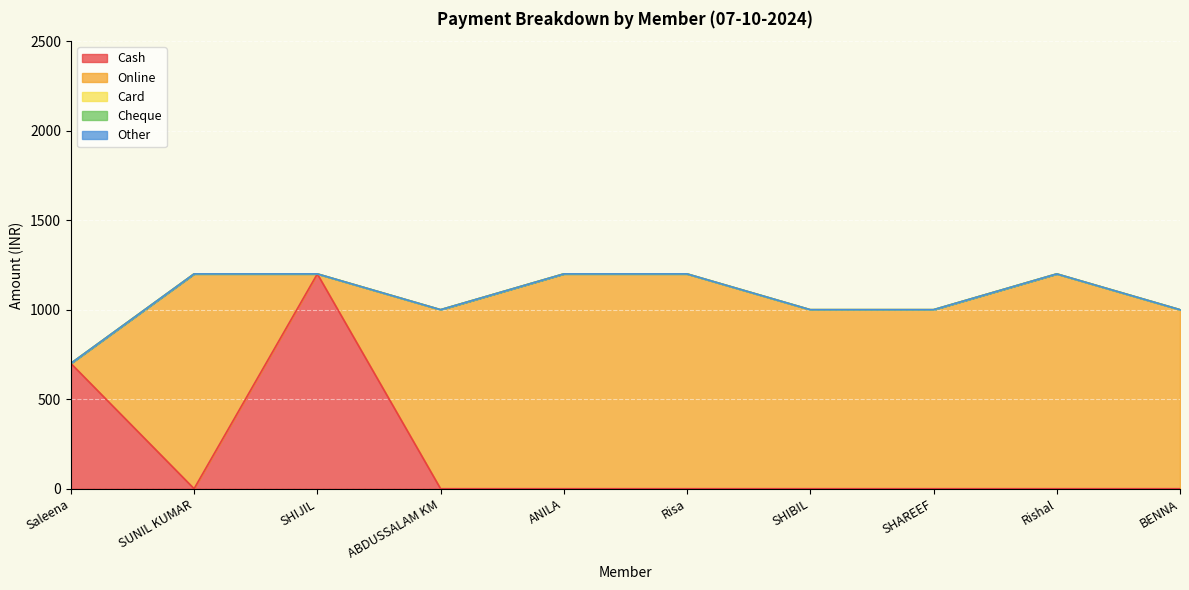

Is it true that Cash equals 529 at SHAREEF?

False